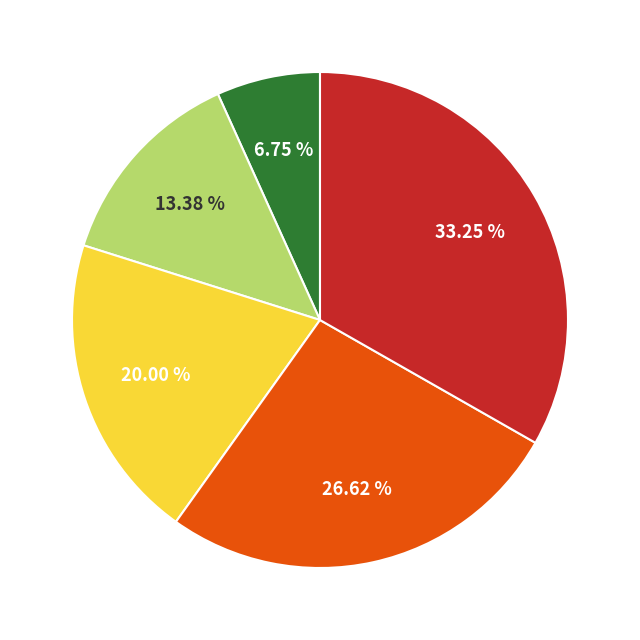

Is there any slice that represents more than half of the pie?

No